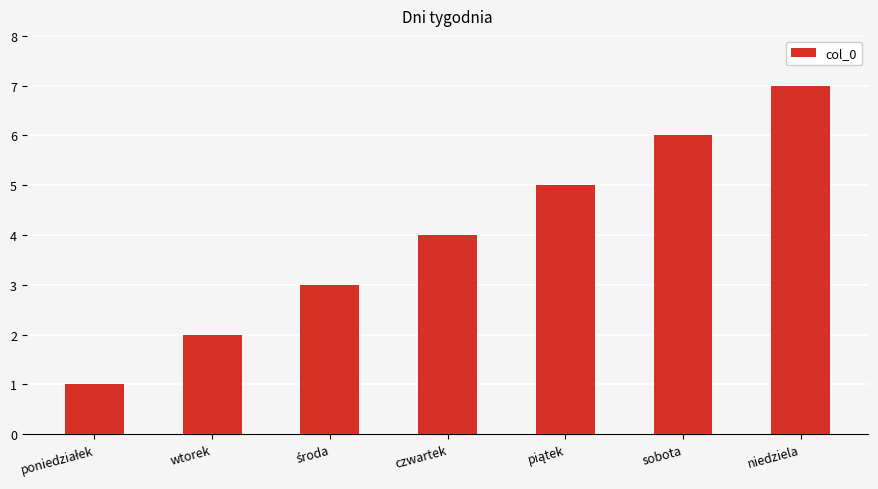

What is the difference between the values at czwartek and niedziela?

3